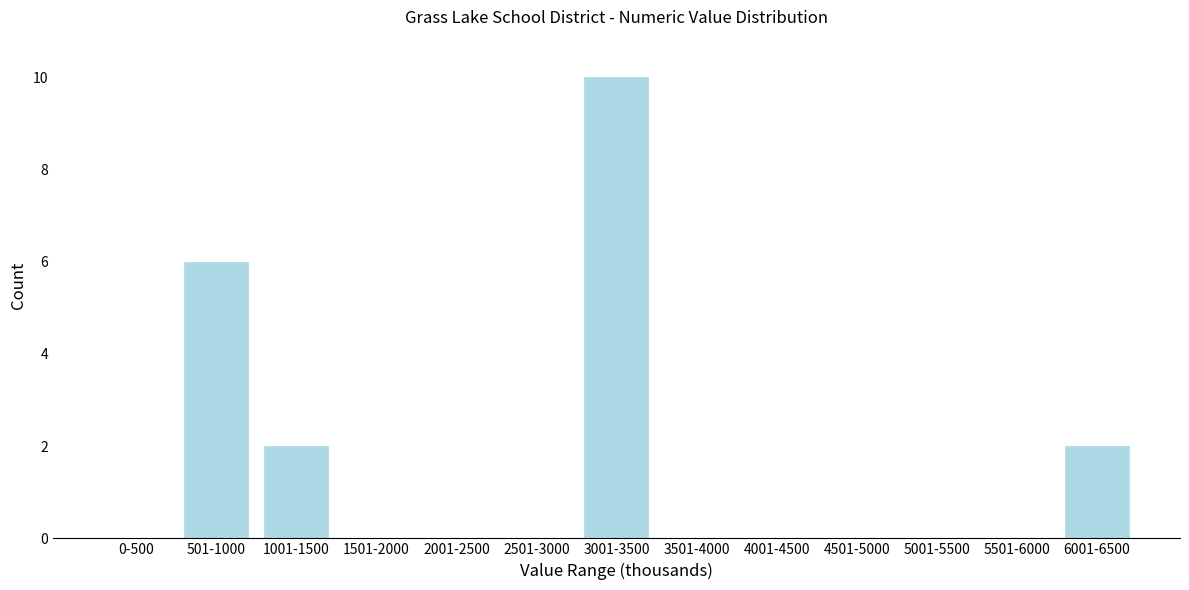

Reading left to right, extract all data points from this chart.

0-500=0	501-1000=6	1001-1500=2	1501-2000=0	2001-2500=0	2501-3000=0	3001-3500=10	3501-4000=0	4001-4500=0	4501-5000=0	5001-5500=0	5501-6000=0	6001-6500=2